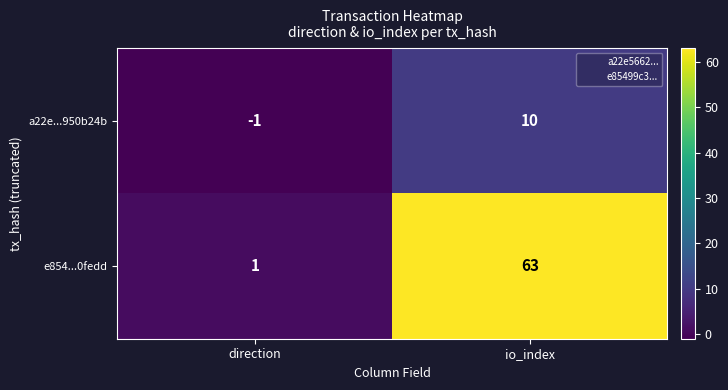

What is the total value across all series at io_index?

73